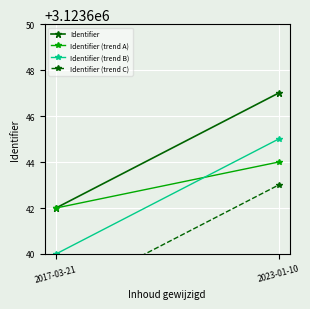

What is the greatest value displayed?

3123647